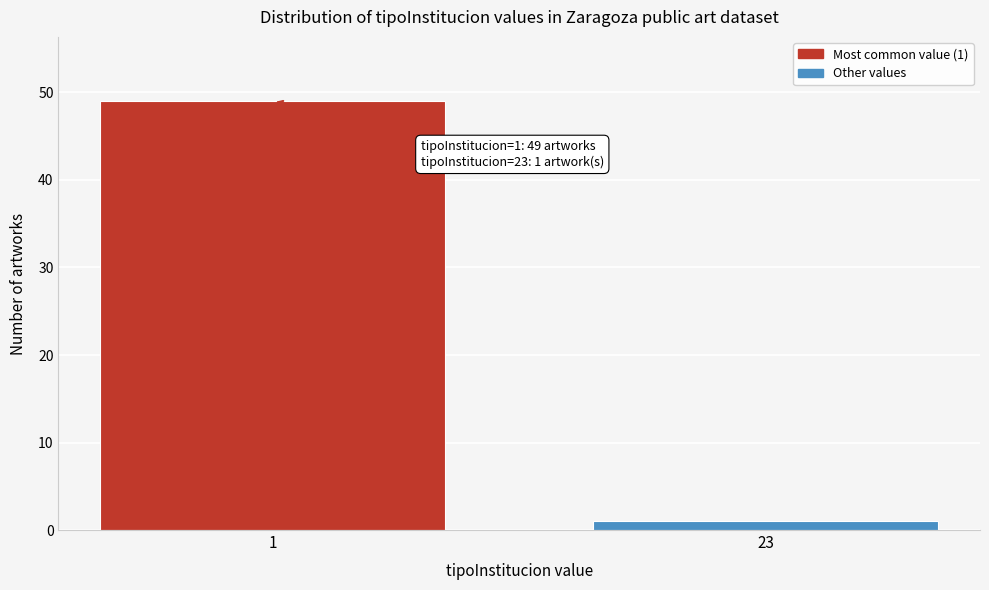

Reading left to right, list all the values displayed in this chart.

49	1